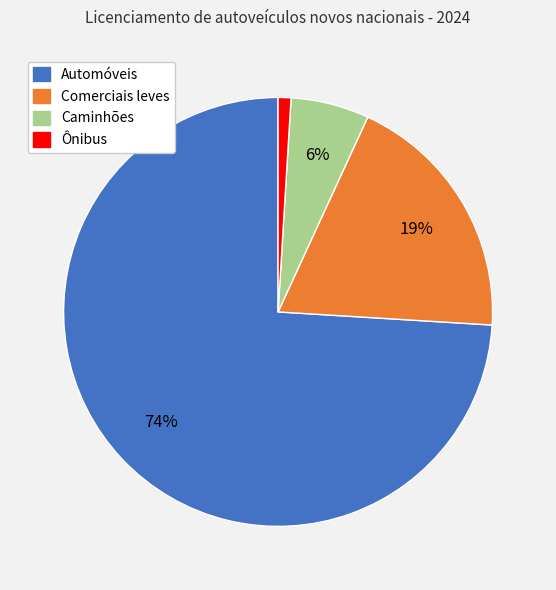

Which has a higher value, Automóveis or Caminhões?

Automóveis